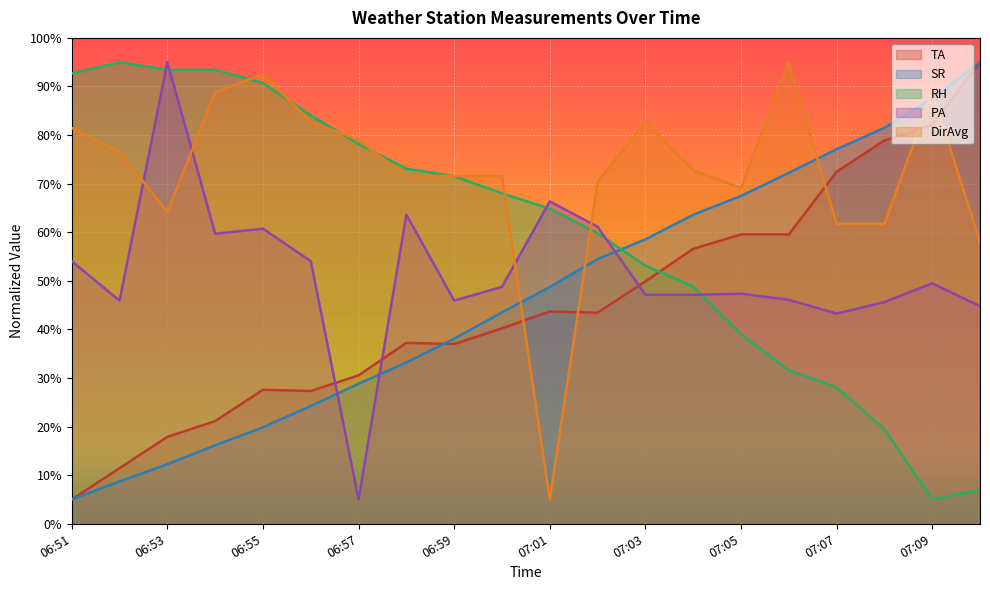

How many intersections are there between DirAvg and SR?

5